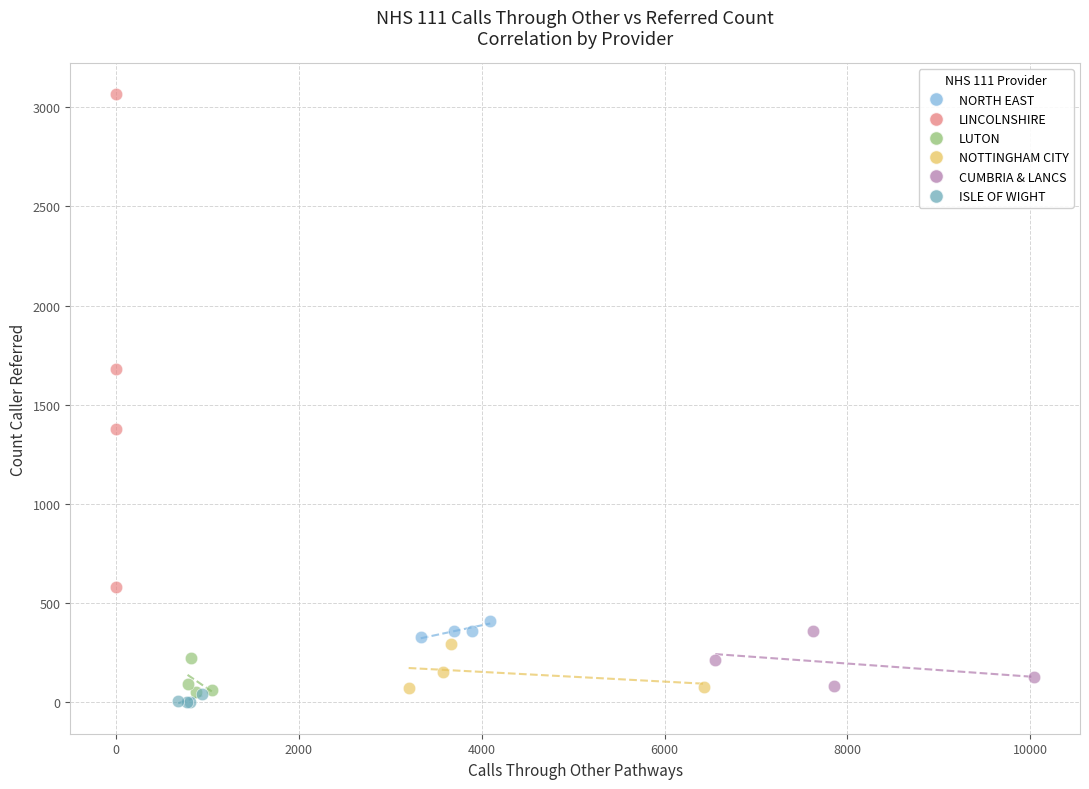

Which series reaches the minimum Y coordinate?

ISLE OF WIGHT